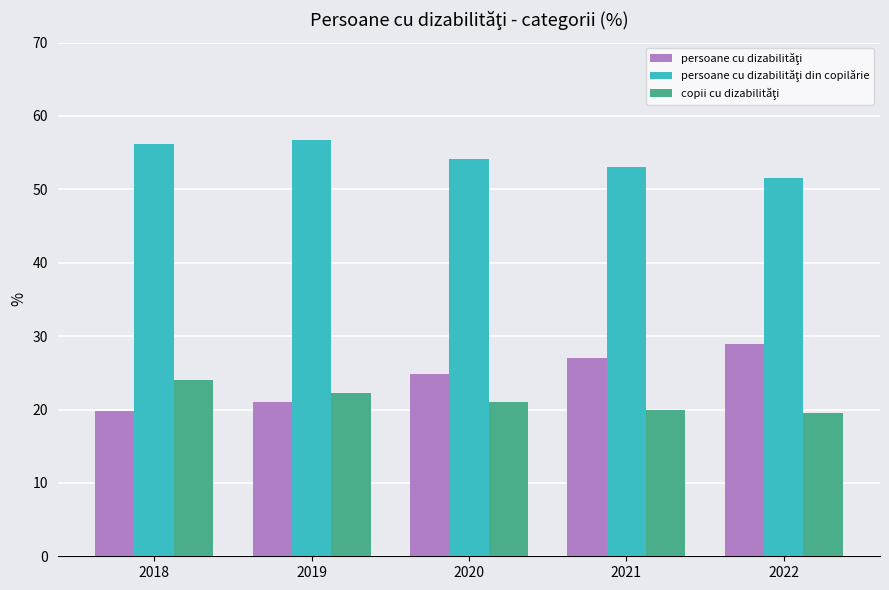

What is the total value across all series at 2019?

100.0